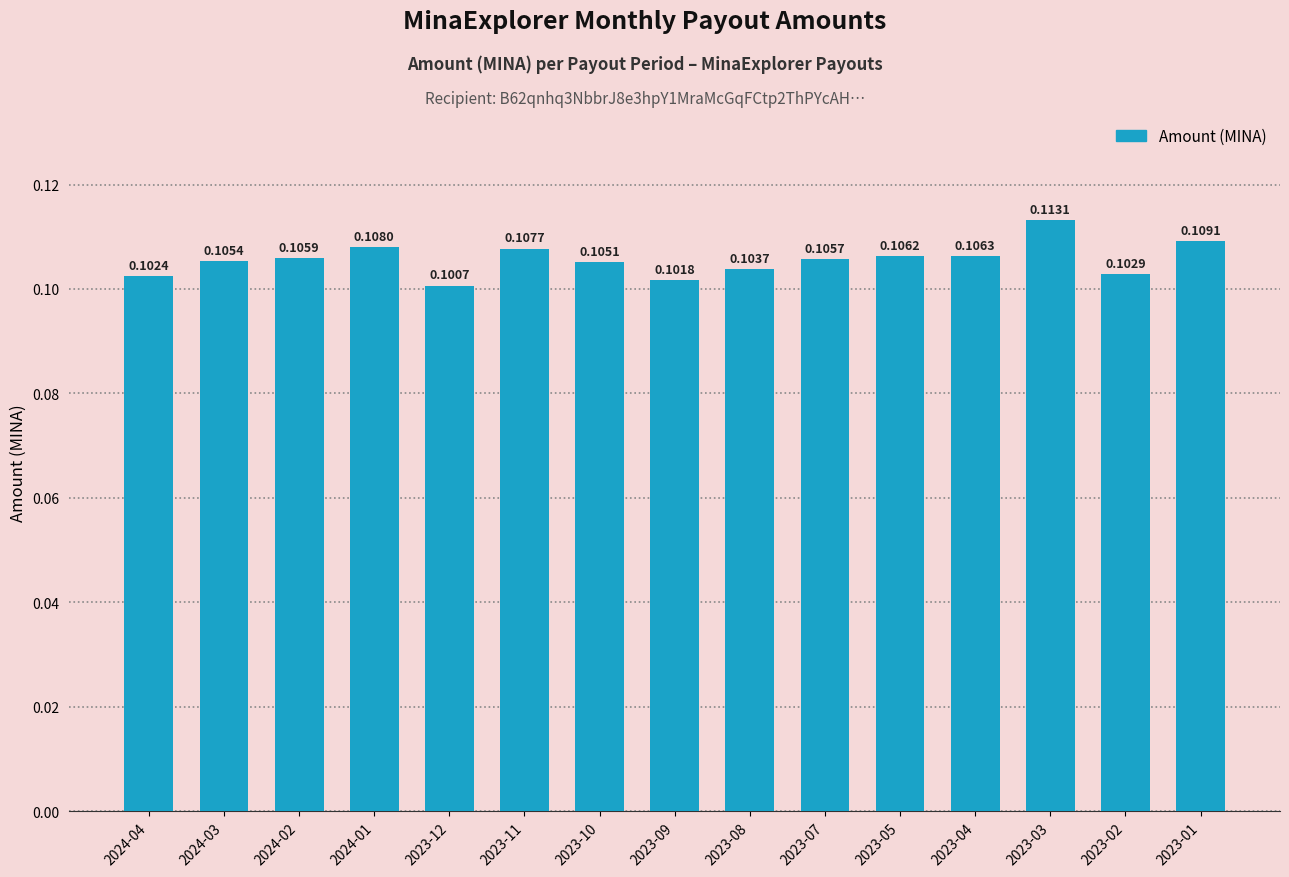

Which has a higher value, 2023-03 or 2023-09?

2023-03